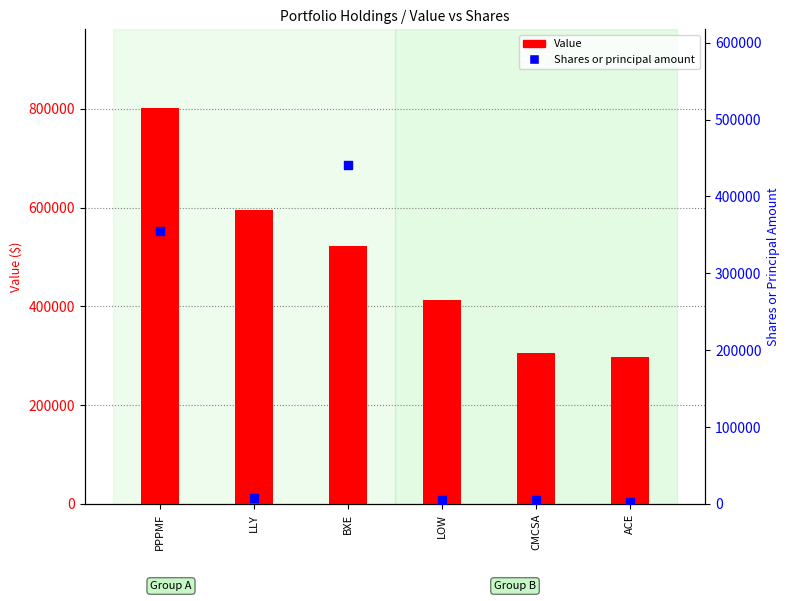

Is the value of Shares or principal amount at PPPMF greater than the value of Value at LOW?

No